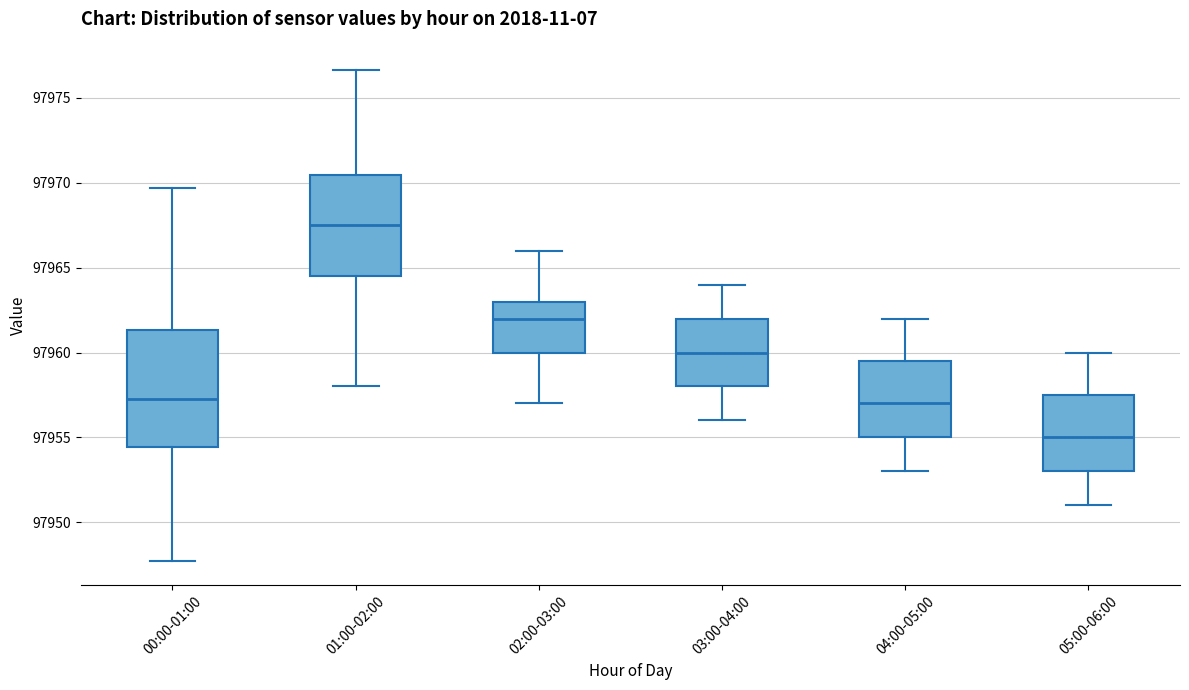

Reading left to right, transcribe this box plot: for each box, give where its median line is, the range the box spans, and where its two whiskers end, as read against the y-axis. The values are not printed on the chart, so give them approximately, as read against the axis.

00:00-01:00: median 97957.5, box 97954.5 to 97961.5, whiskers 97948.0 to 97969.5
01:00-02:00: median 97967.5, box 97964.5 to 97970.5, whiskers 97958.0 to 97976.5
02:00-03:00: median 97962.0, box 97960.0 to 97963.0, whiskers 97957.0 to 97966.0
03:00-04:00: median 97960.0, box 97958.0 to 97962.0, whiskers 97956.0 to 97964.0
04:00-05:00: median 97957.0, box 97955.0 to 97959.5, whiskers 97953.0 to 97962.0
05:00-06:00: median 97955.0, box 97953.0 to 97957.5, whiskers 97951.0 to 97960.0